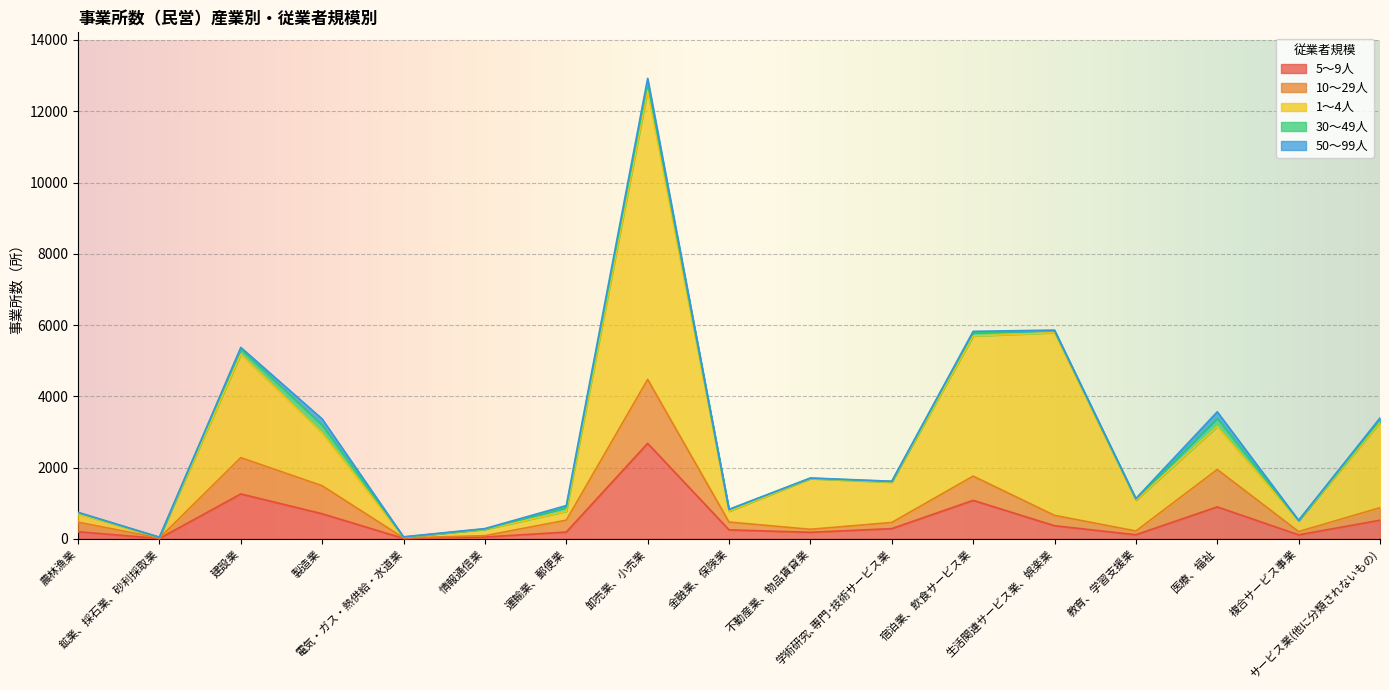

Reading right to left, list all the values displayed in this chart.

5～9人: 524	113	898	116	369	1081	288	185	253	2680	192	52	13	705	1261	11	200
10～29人: 351	92	1049	105	291	680	172	84	219	1794	333	38	15	786	1019	12	269
1～4人: 2394	302	1208	862	5127	3931	1131	1420	302	8111	251	175	19	1482	2900	18	238
30～49人: 66	6	229	33	52	95	17	14	46	213	104	11	3	223	144	5	30
50～99人: 58	9	182	17	20	36	10	5	10	124	55	13	8	170	49	1	8